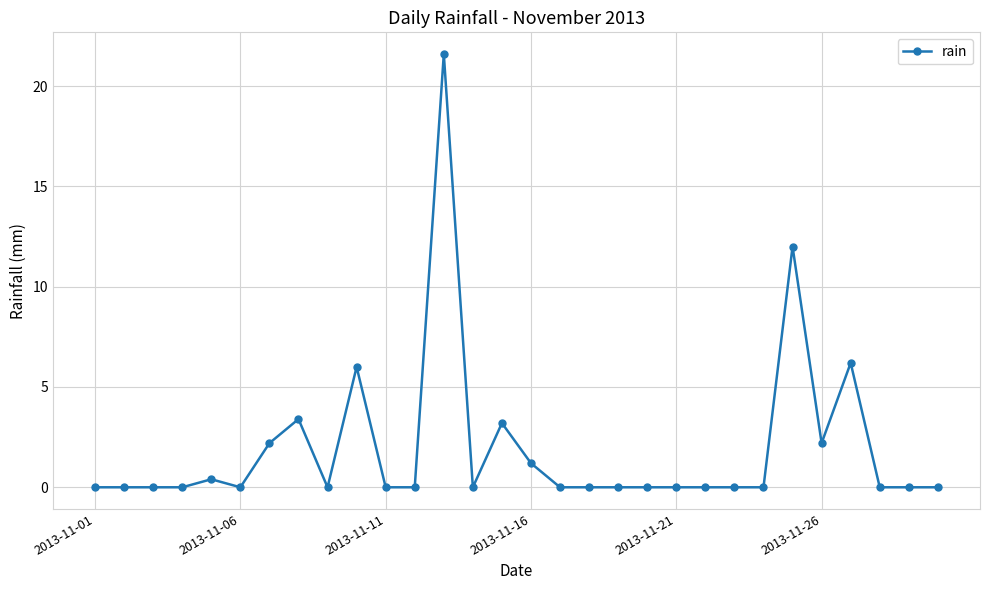

What is the sum of all values?

58.4